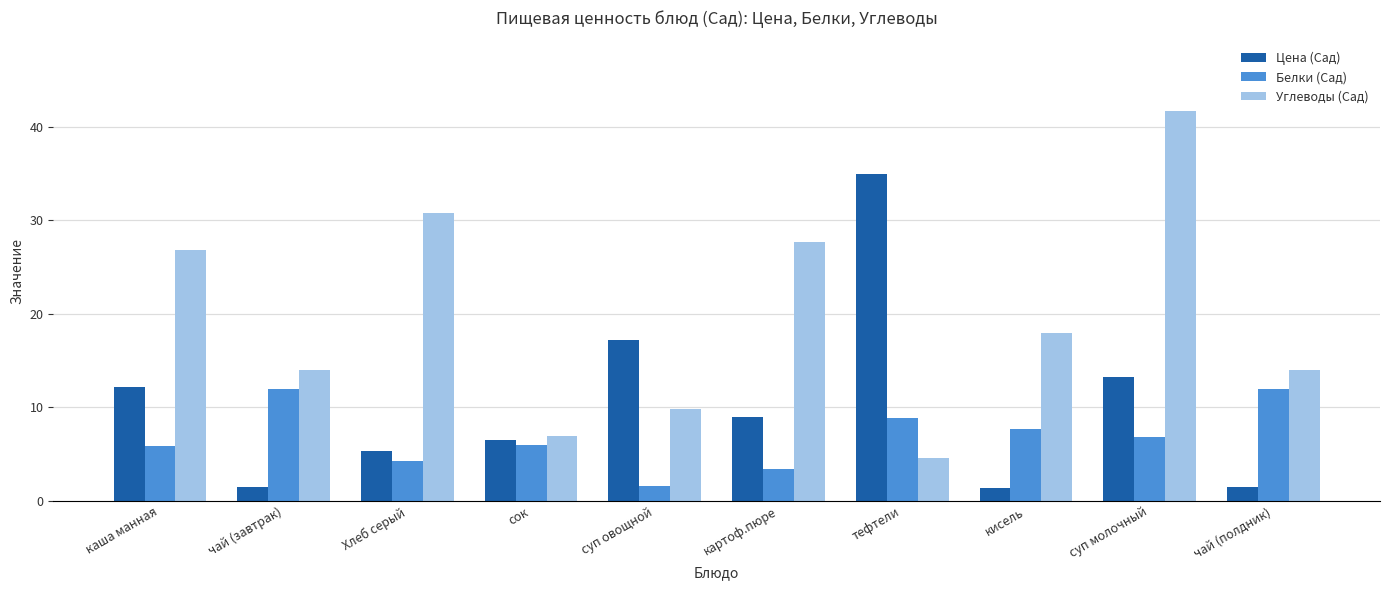

Which series has the largest range (max minus min)?

Углеводы (Сад)